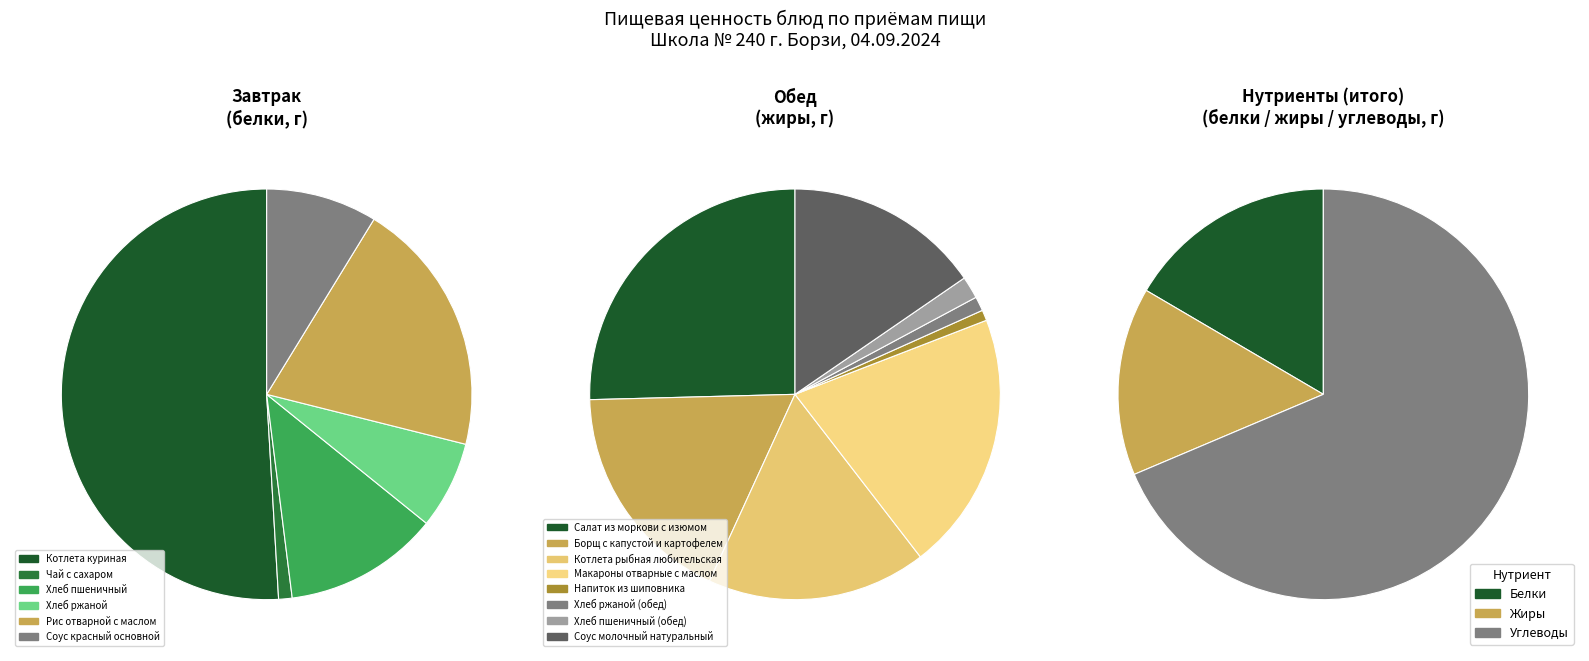

Which series has the widest spread of values?

Углеводы